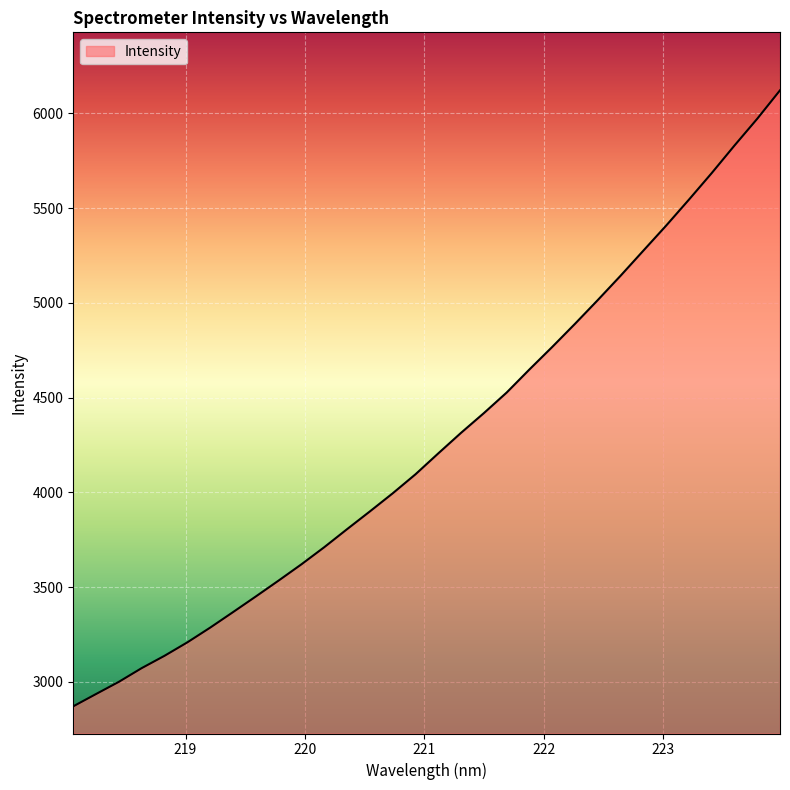

What is the smallest value displayed?

2870.4